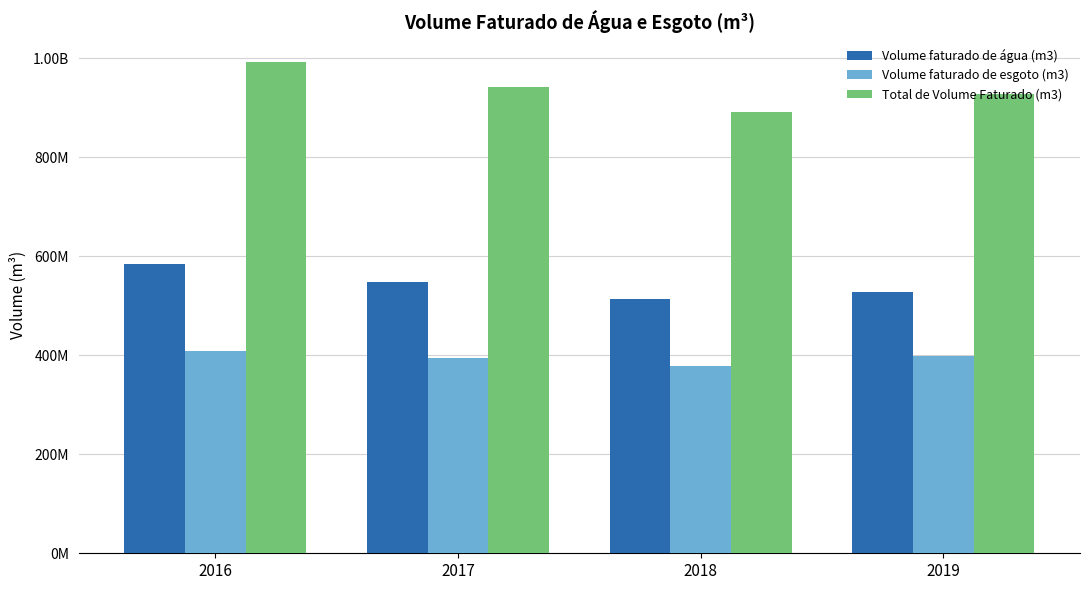

List the series in order of their peak value, lowest first.

Volume faturado de esgoto (m3), Volume faturado de água (m3), Total de Volume Faturado (m3)